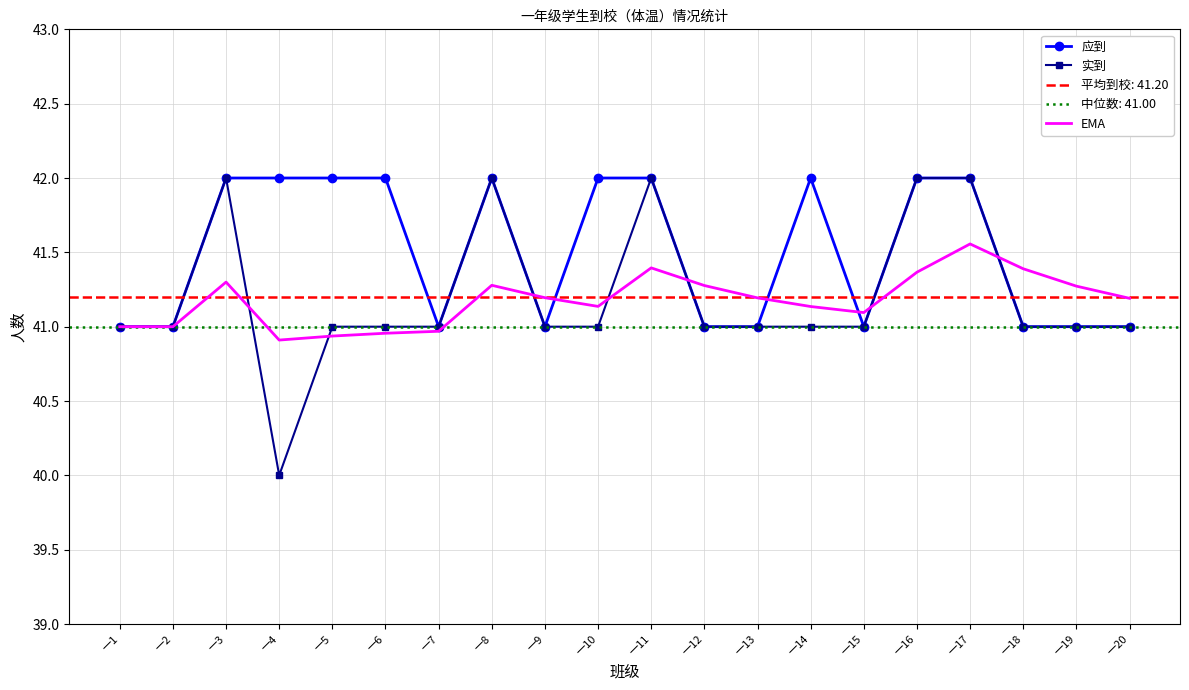

Count the 应到 values in the range 41 to 42.

20